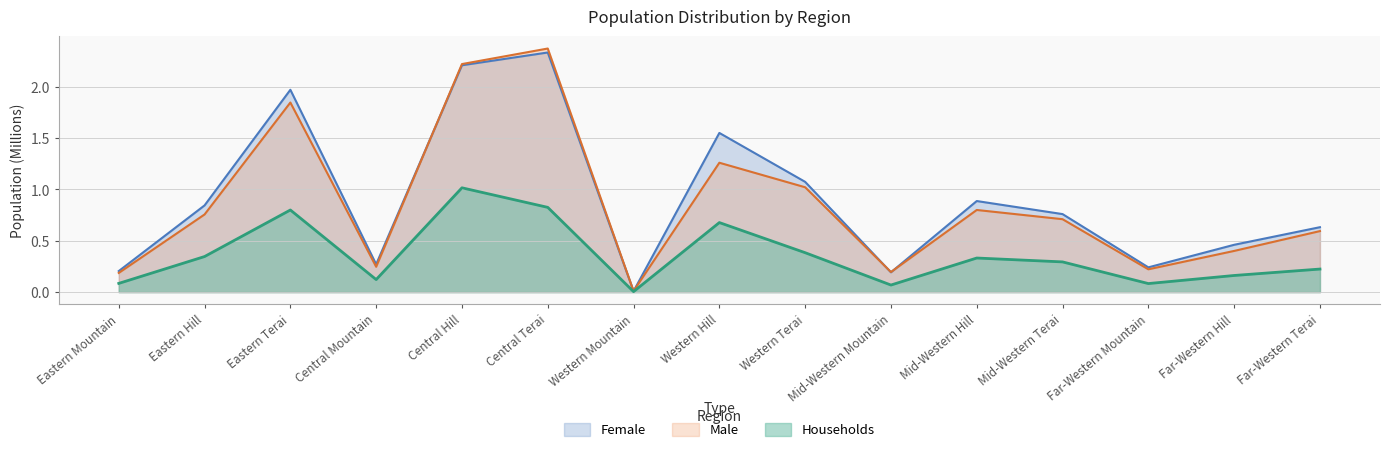

What are all the series names shown in the legend?

Female, Male, Households